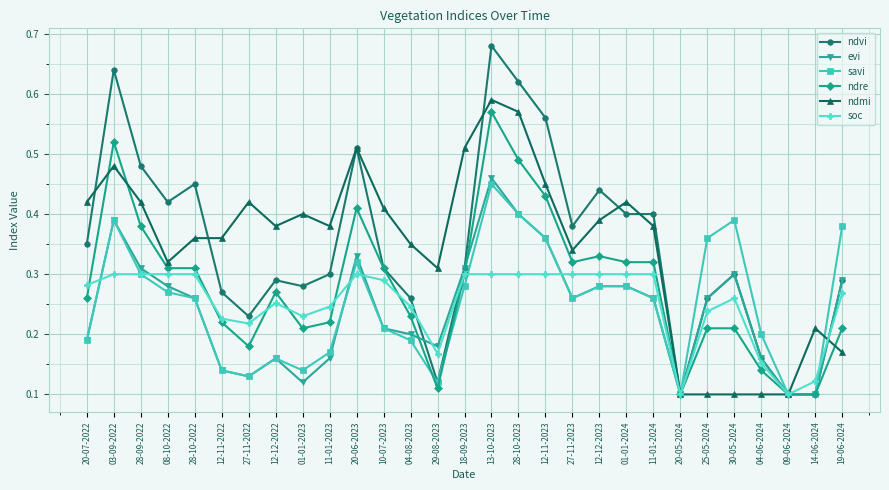

How many data points does each series have?

29